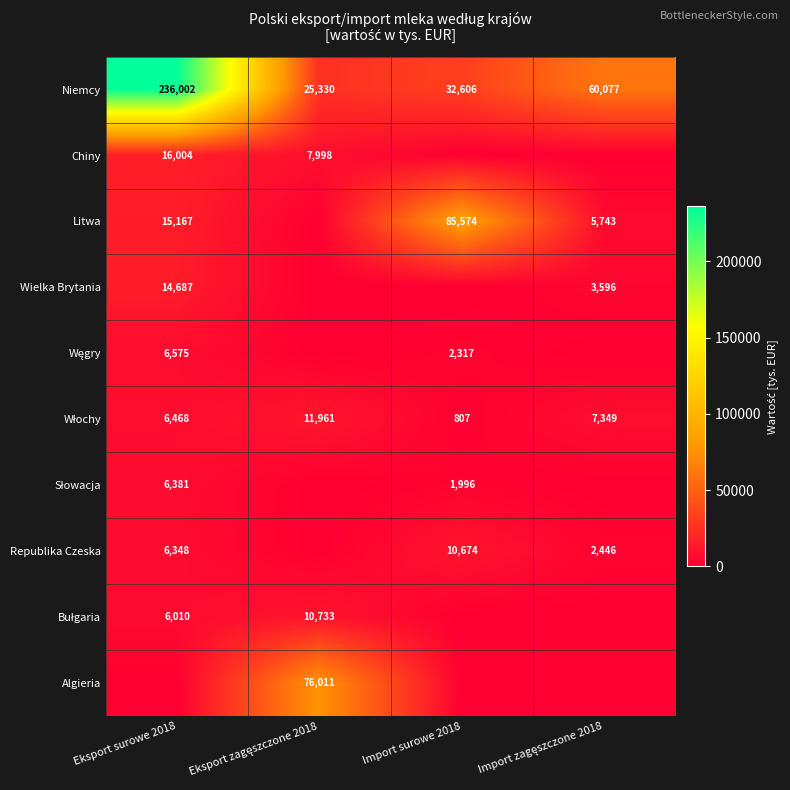

At which label does Niemcy first exceed 60077?

Eksport surowe 2018